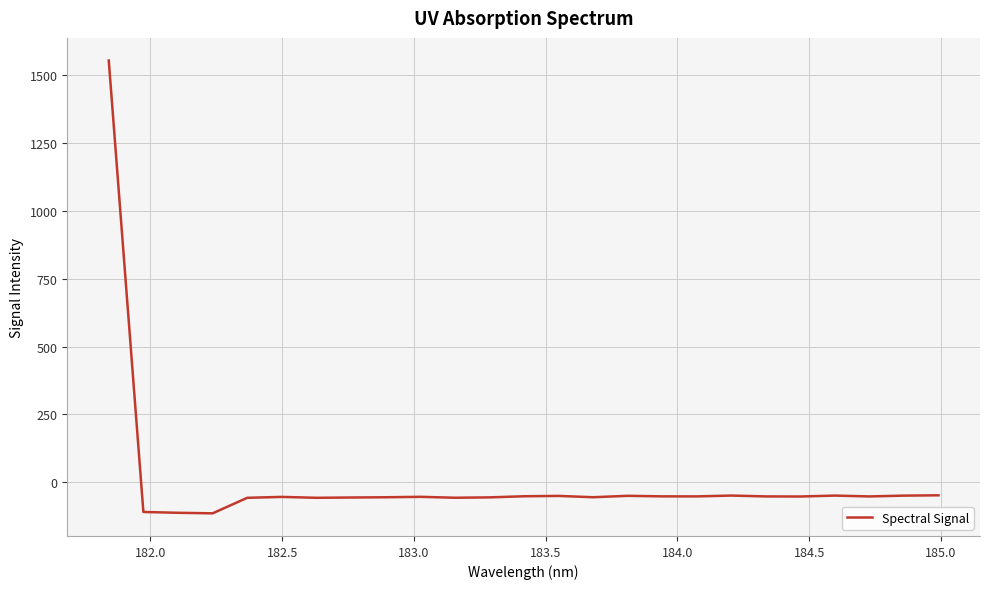

What is the greatest value displayed?

1554.9